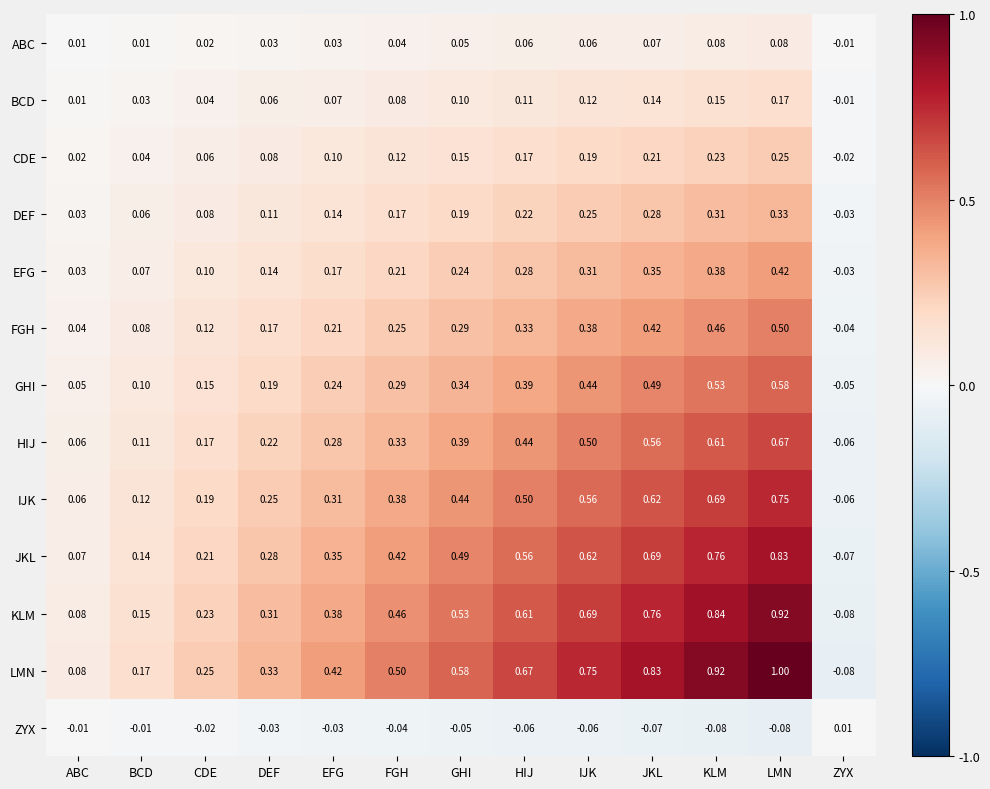

Which category has the lowest value in the ABC series?

ZYX